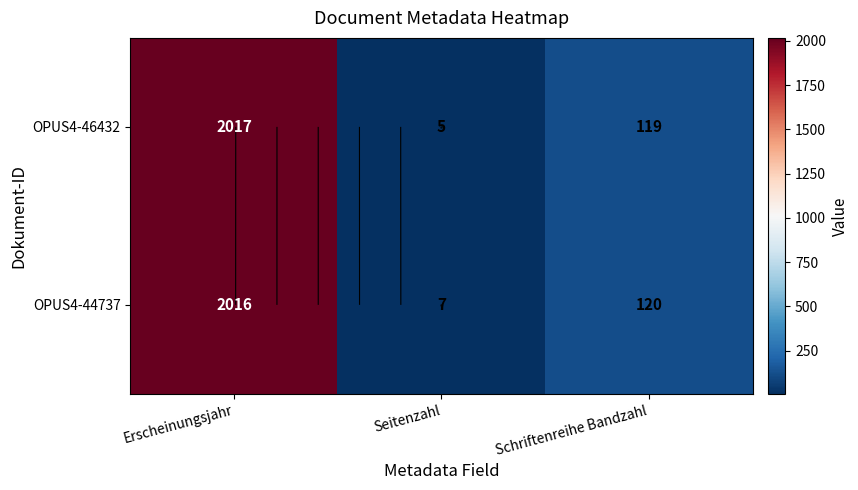

Rank the series by their maximum value, from lowest to highest.

OPUS4-44737, OPUS4-46432